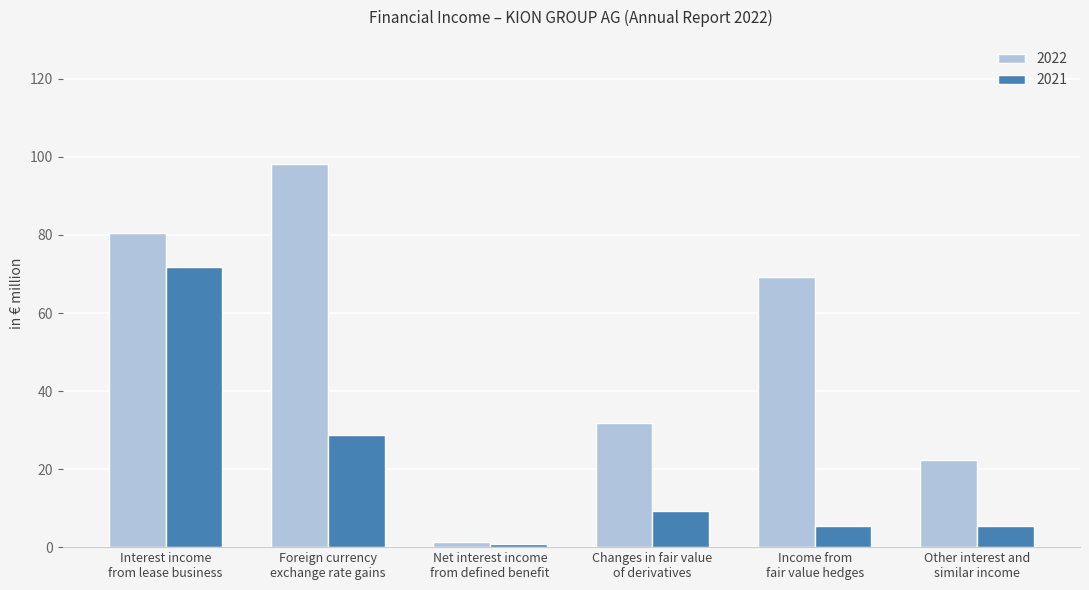

At how many categories does at least one series exceed 57?

3